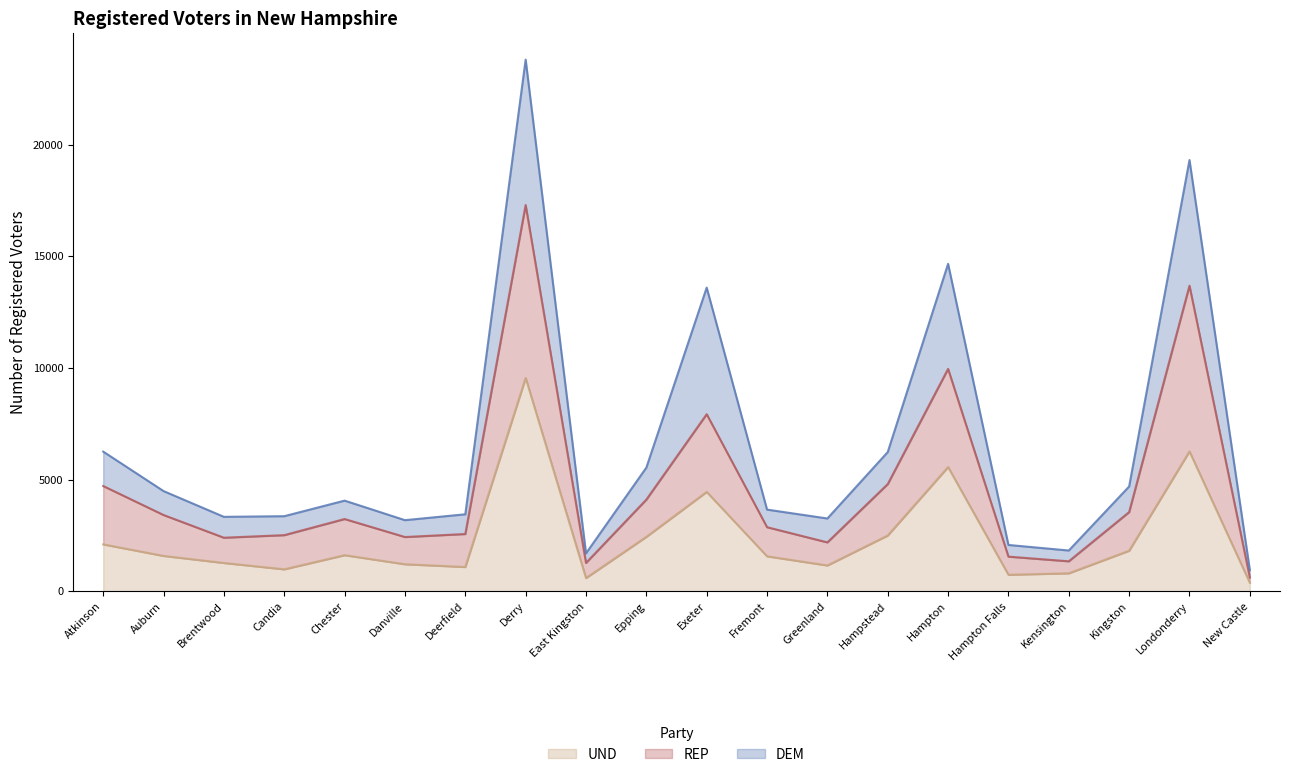

What is the total value across all series at Candia?

3359